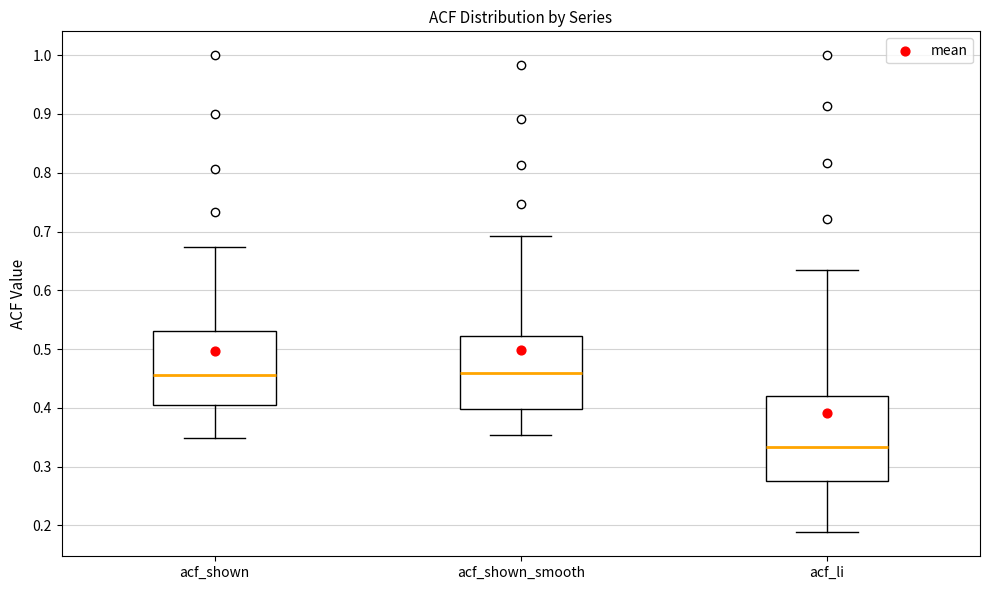

Where is the upper edge of the box for acf_shown_smooth on the y-axis? The values are not printed on the chart, so give them approximately, as read against the axis.

0.52